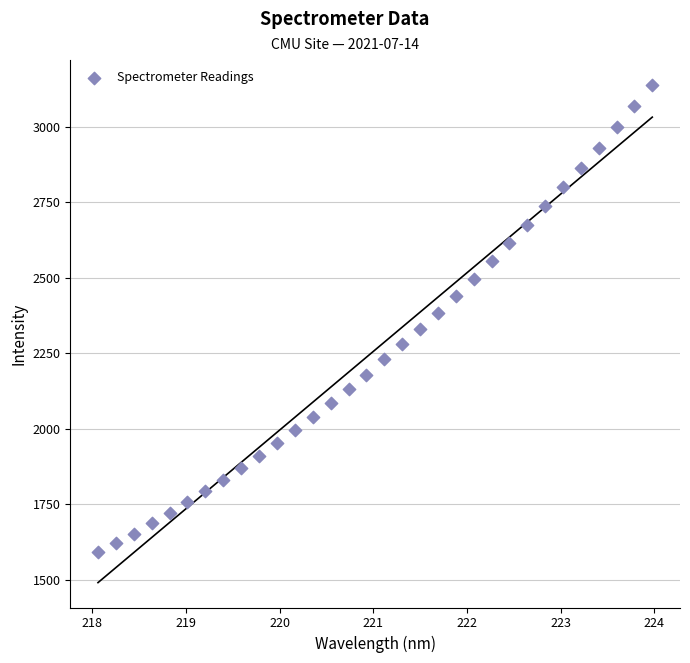

What is the range of X values (max minus min)?

5.9